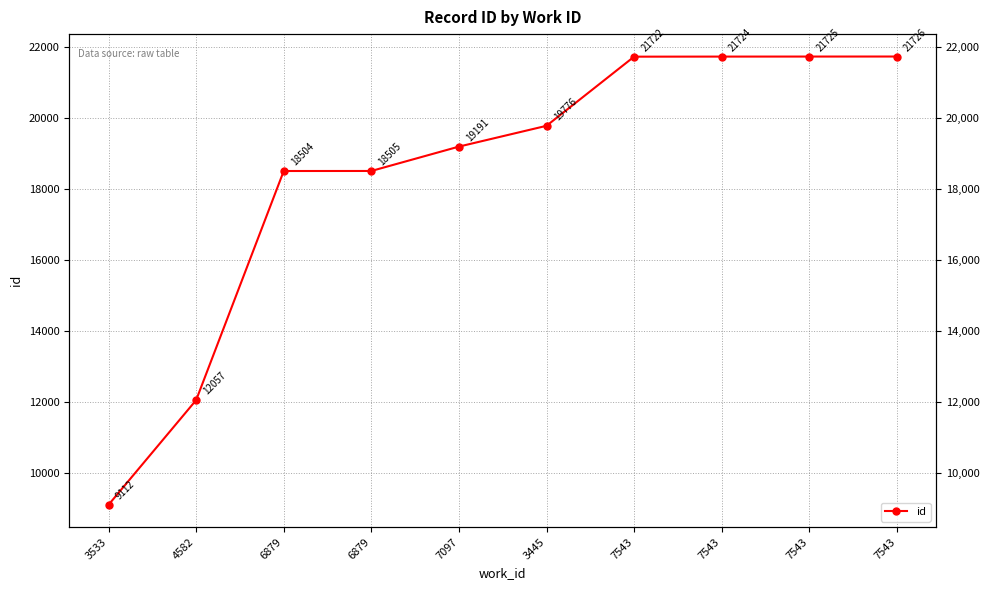

Which category has the lowest value across all series?

3533